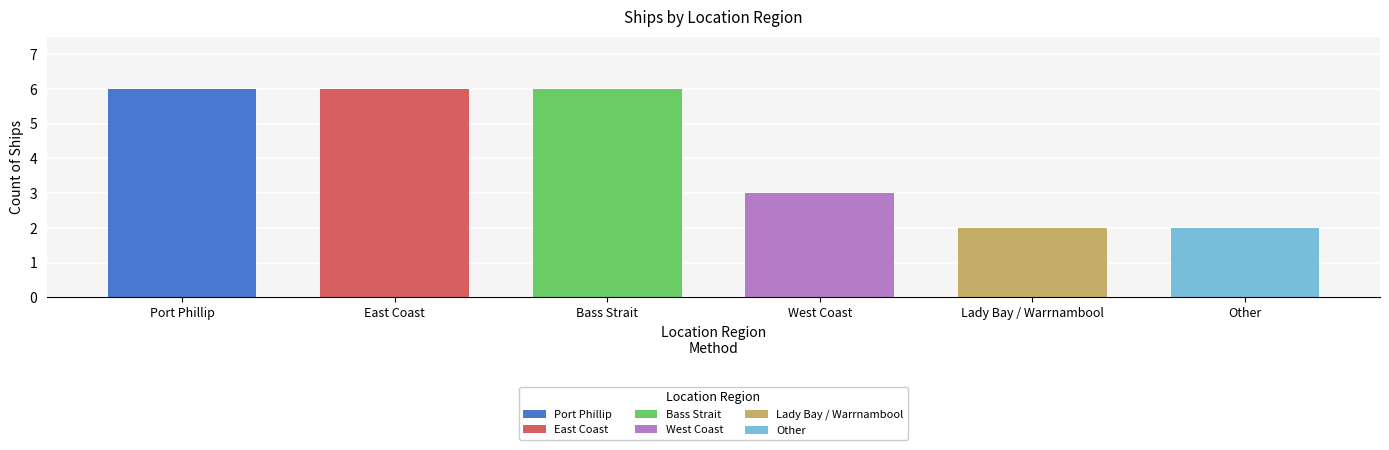

Which label corresponds to the smallest value in the chart?

Lady Bay / Warrnambool